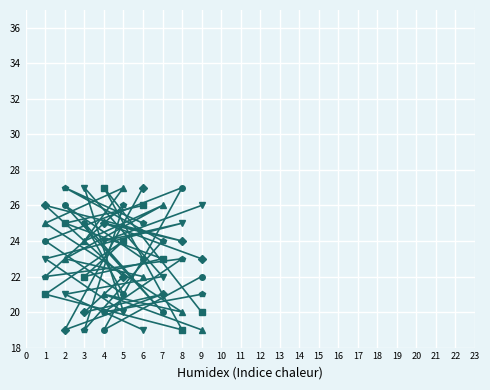

What is the total value across all series at 9?

131